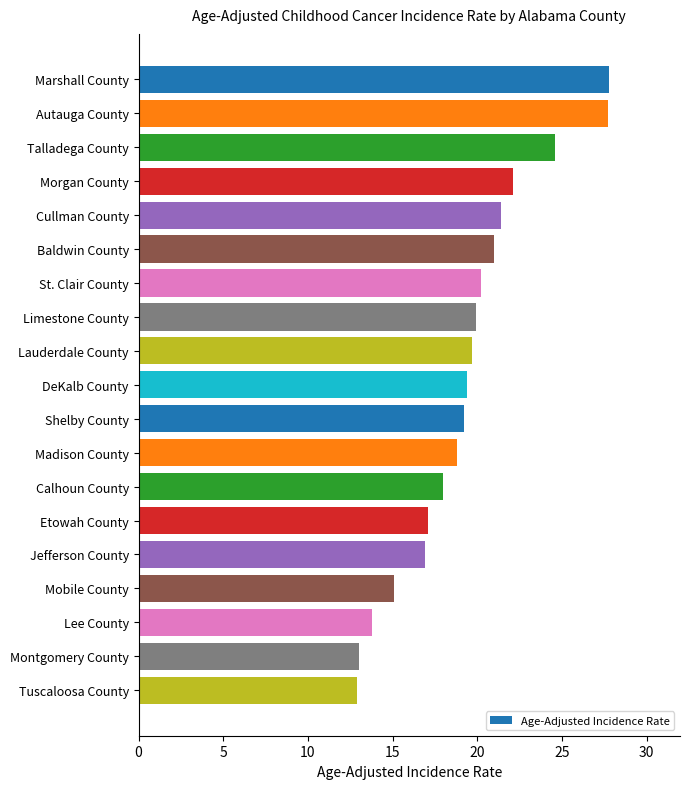

What is the difference between the maximum and minimum values?

14.9